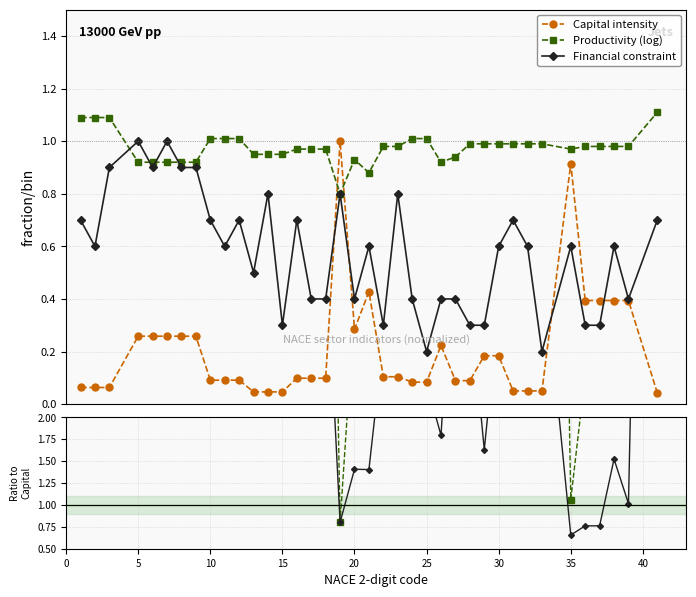

True or false: Productivity (log) has more than 0 interior local peaks.

True